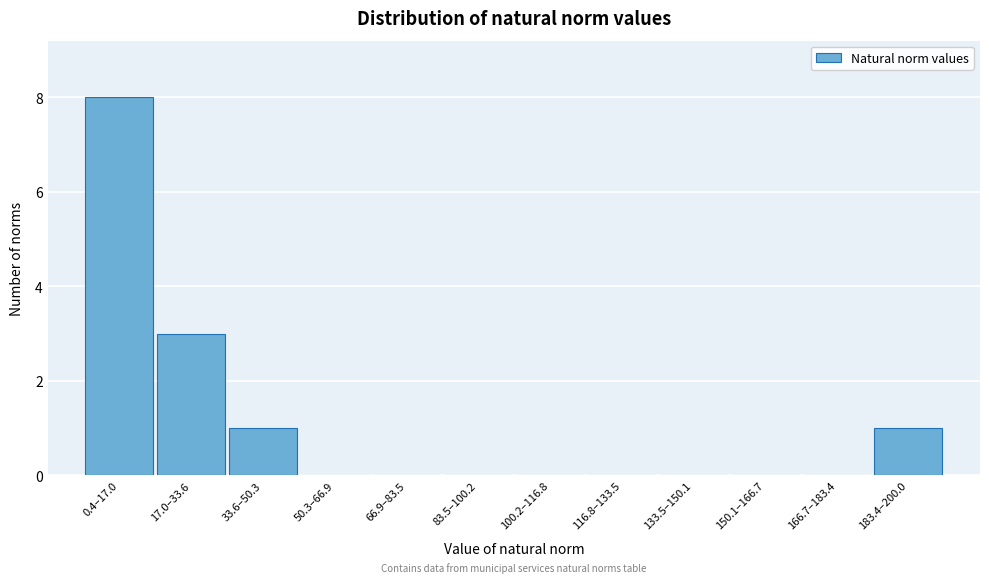

Reading left to right, what are all the values shown in this chart?

0.4–17.0=8	17.0–33.6=3	33.6–50.3=1	50.3–66.9=0	66.9–83.5=0	83.5–100.2=0	100.2–116.8=0	116.8–133.5=0	133.5–150.1=0	150.1–166.7=0	166.7–183.4=0	183.4–200.0=1